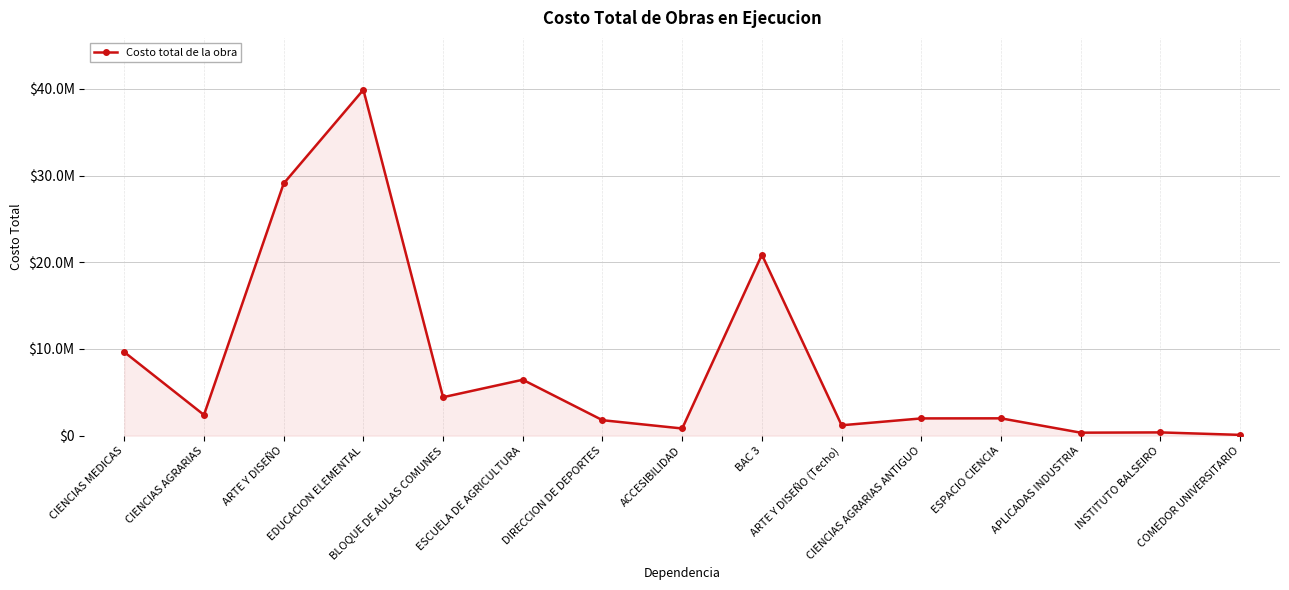

What is the minimum value shown in the chart?

90185.0